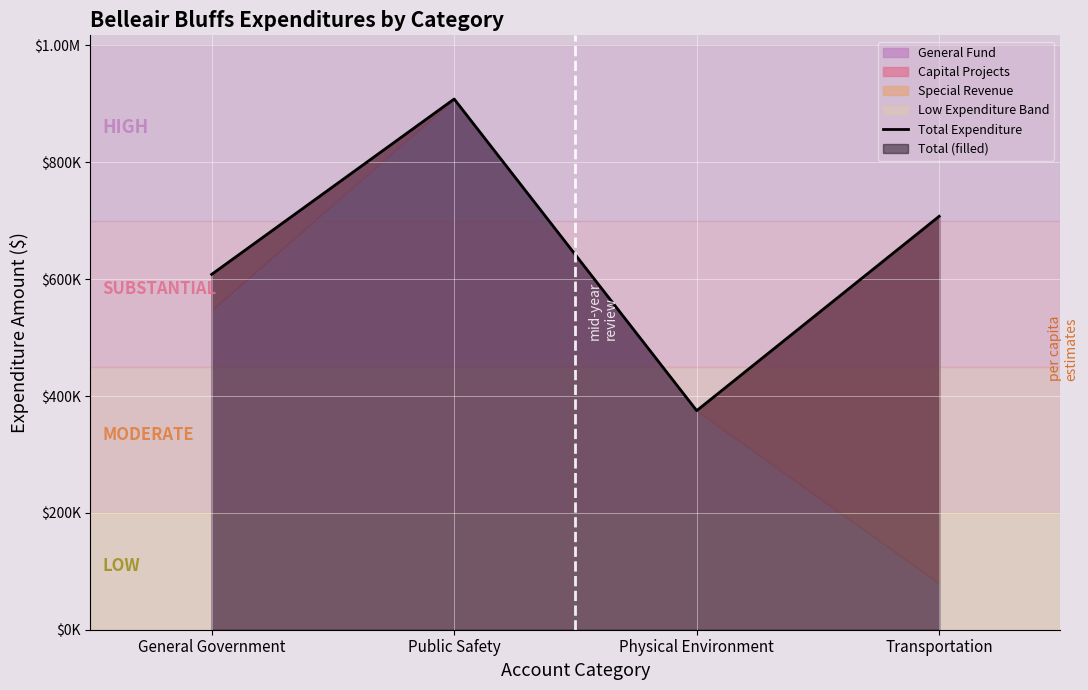

Reading right to left, list all the values displayed in this chart.

707655	374973	908354	608215